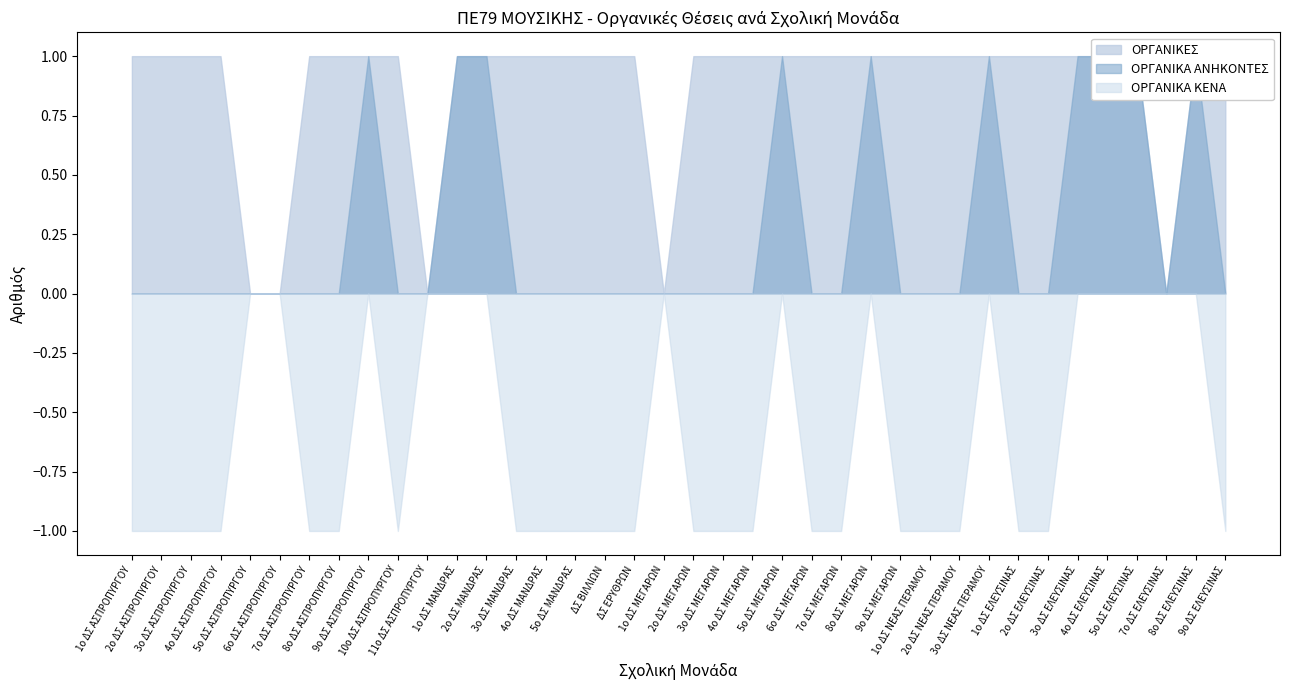

Is it true that ΟΡΓΑΝΙΚΑ ΚΕΝΑ equals 1 at 4ο ΔΣ ΑΣΠΡΟΠΥΡΓΟΥ?

True